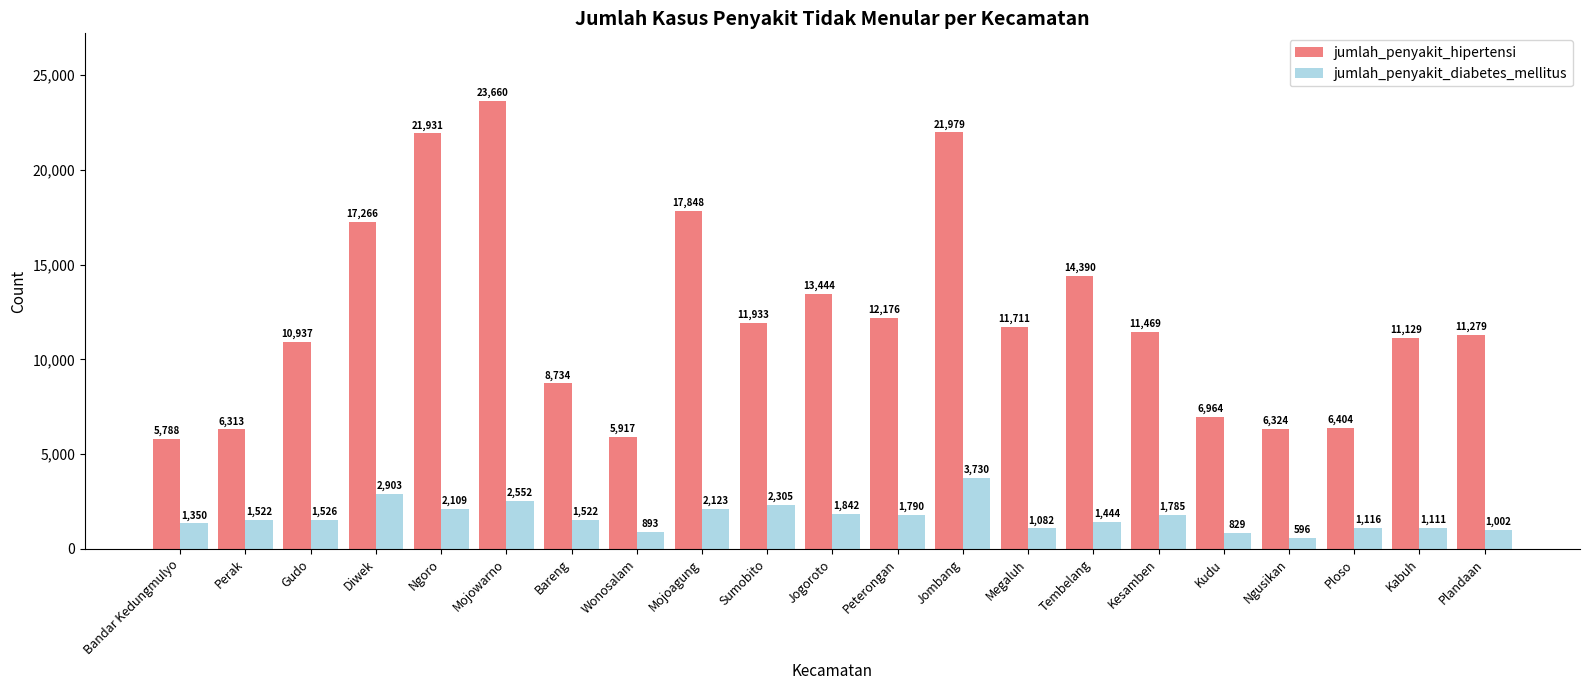

What is the difference between the maximum and second lowest values in the jumlah_penyakit_hipertensi series?

17743